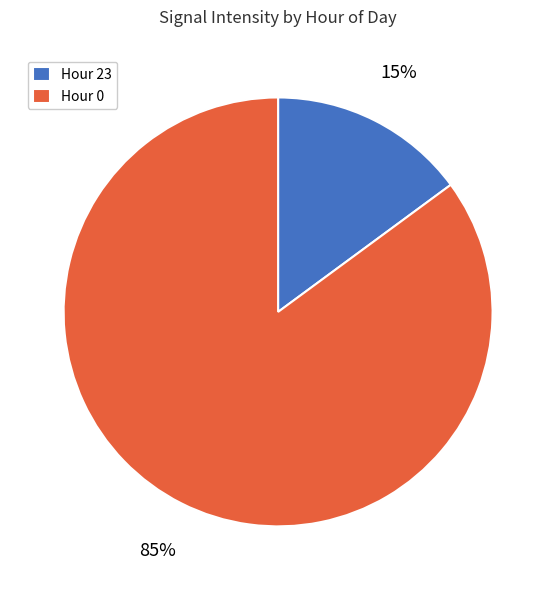

Count the number of slices in the pie.

2